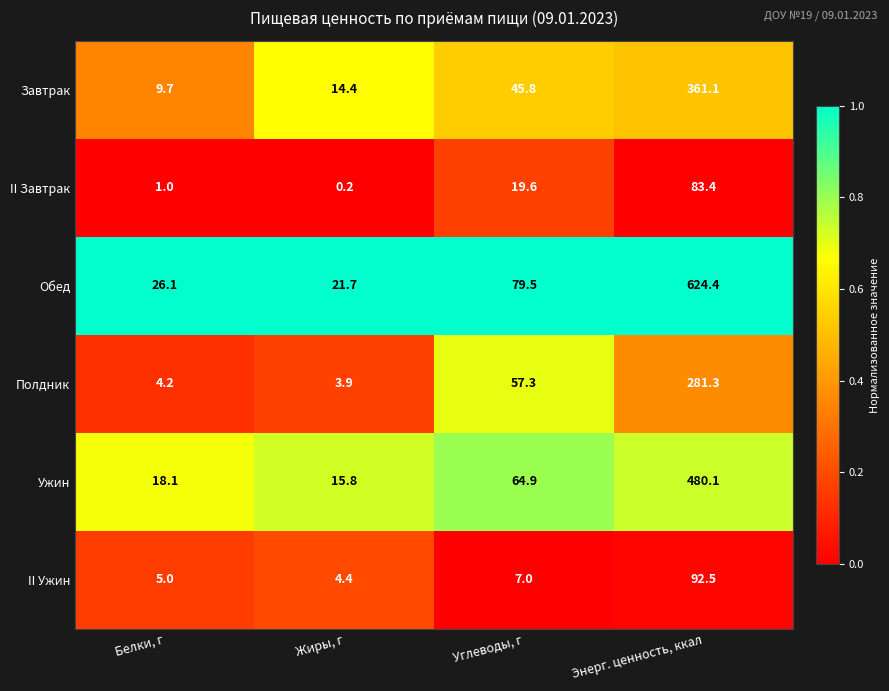

Reading left to right, transcribe all the data shown in this chart.

Завтрак: Белки, г=9.7	Жиры, г=14.4	Углеводы, г=45.8	Энерг. ценность, ккал=361.1
II Завтрак: Белки, г=1.0	Жиры, г=0.2	Углеводы, г=19.6	Энерг. ценность, ккал=83.4
Обед: Белки, г=26.1	Жиры, г=21.7	Углеводы, г=79.5	Энерг. ценность, ккал=624.4
Полдник: Белки, г=4.2	Жиры, г=3.9	Углеводы, г=57.3	Энерг. ценность, ккал=281.3
Ужин: Белки, г=18.1	Жиры, г=15.8	Углеводы, г=64.9	Энерг. ценность, ккал=480.1
II Ужин: Белки, г=5.0	Жиры, г=4.4	Углеводы, г=7.0	Энерг. ценность, ккал=92.5